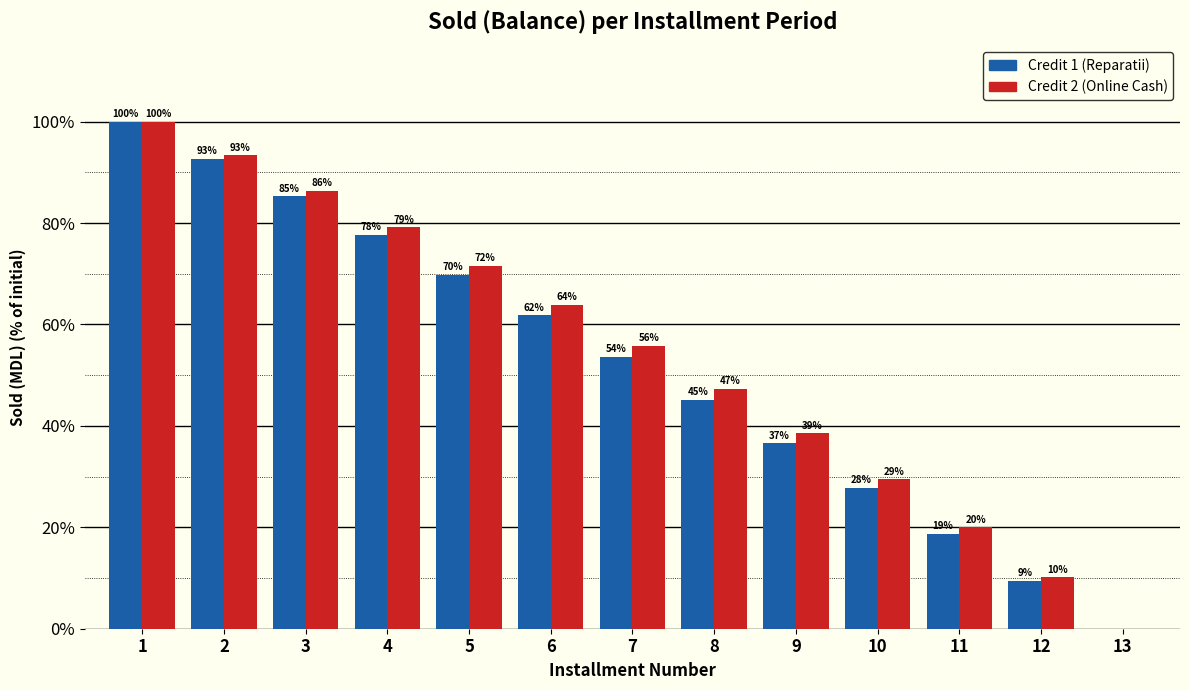

The Credit 1 (Reparatii) series shows 55.1 at 9. True or false?

False